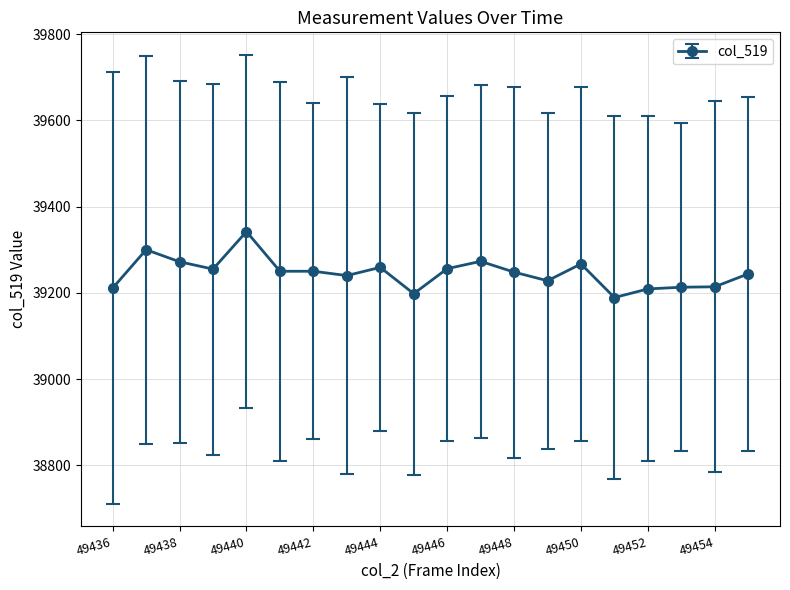

What is the difference between the maximum and minimum values?

153